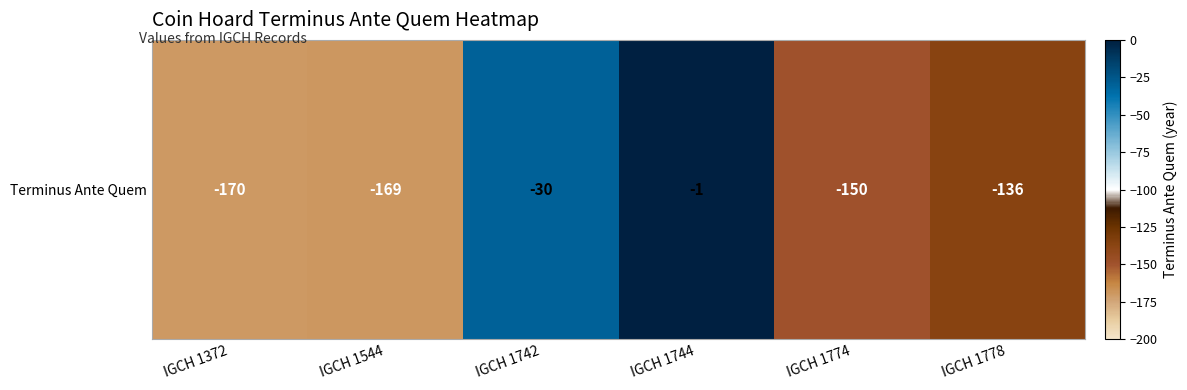

How many values exceed -136?

2